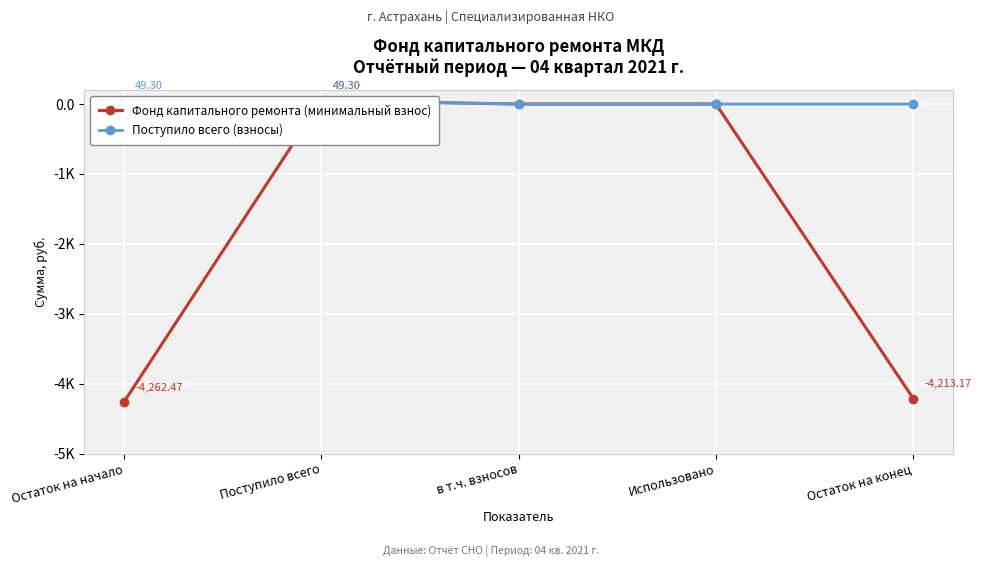

Which has a higher value, Остаток на конец or в т.ч. взносов?

в т.ч. взносов